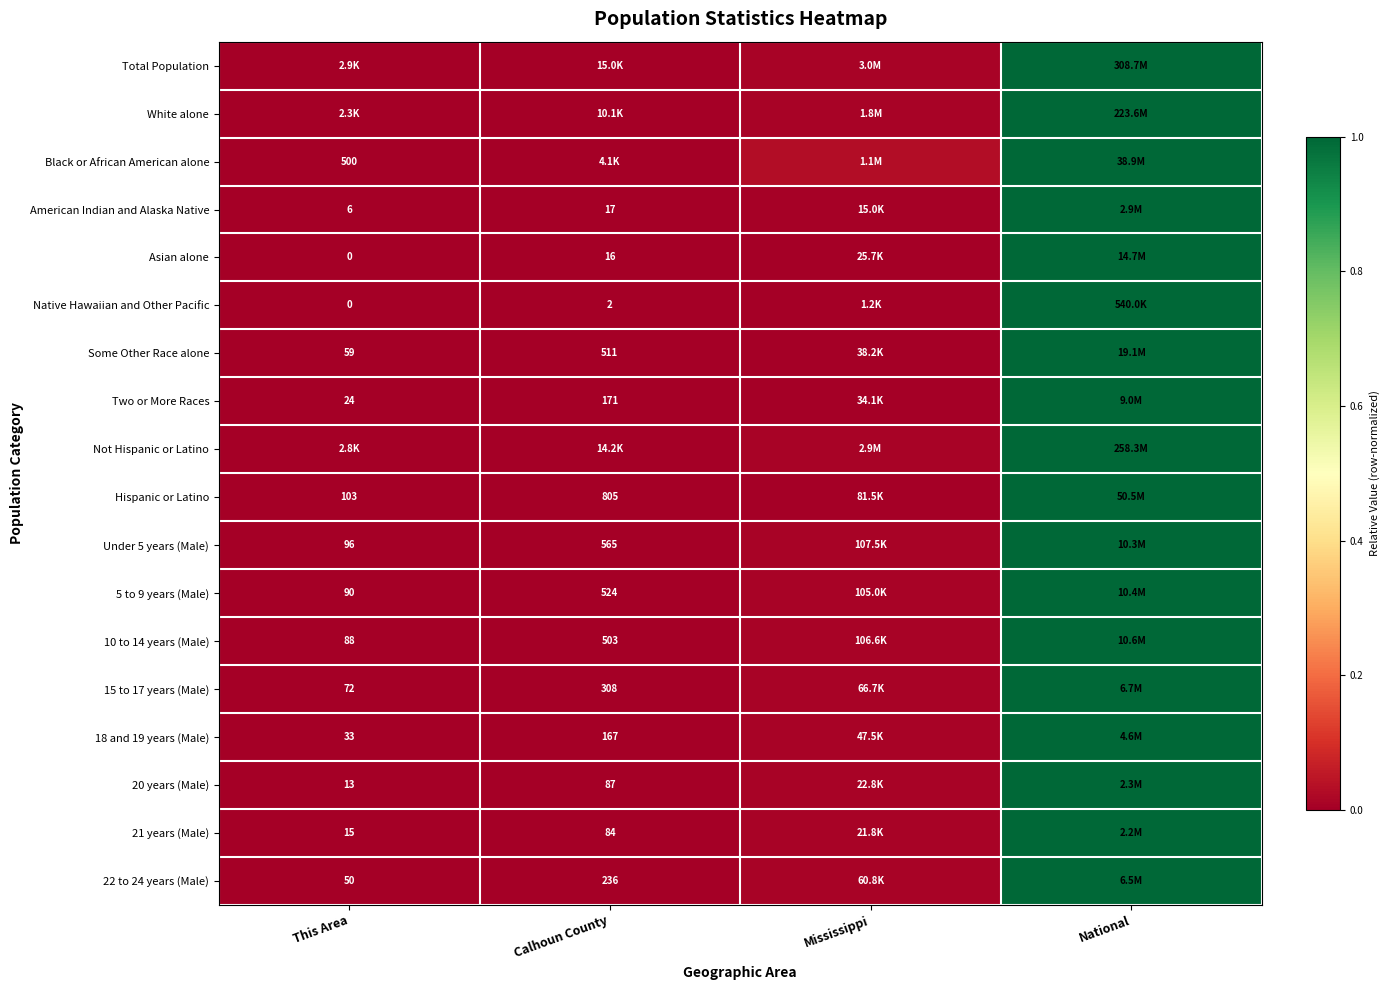

At which label does 5 to 9 years (Male) reach its peak?

National